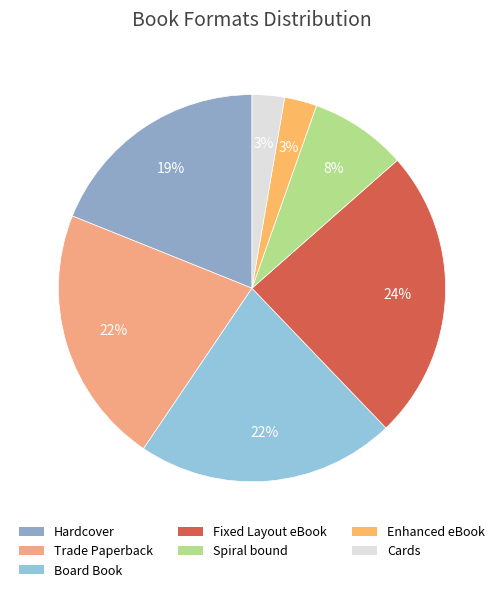

What percentage is the Cards slice, to the nearest percent?

3%